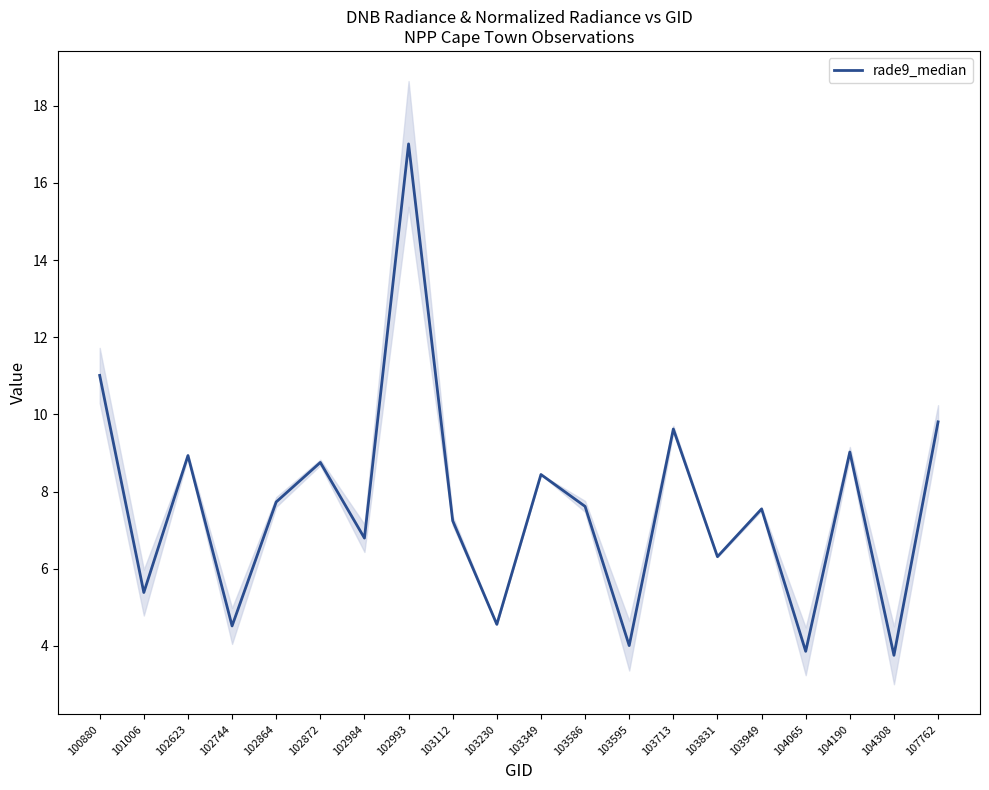

Approximately how many times larger is the value at 103230 compared to 100880?

0.4